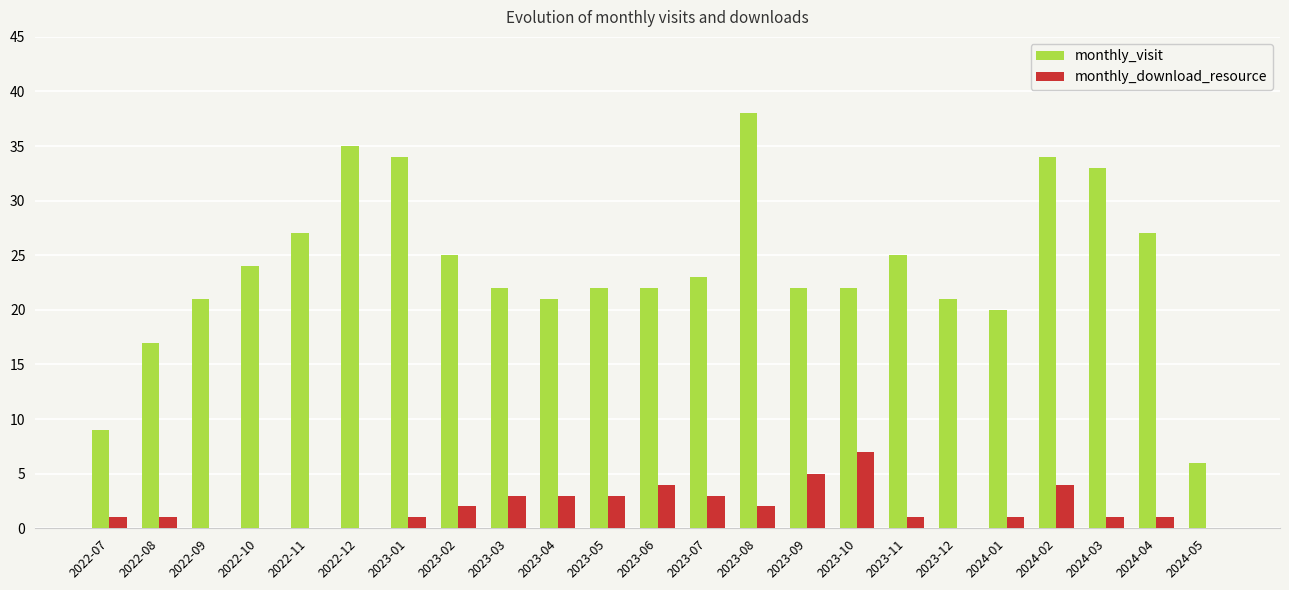

Is the value of monthly_visit at 2022-09 greater than the value of monthly_download_resource at 2023-05?

Yes